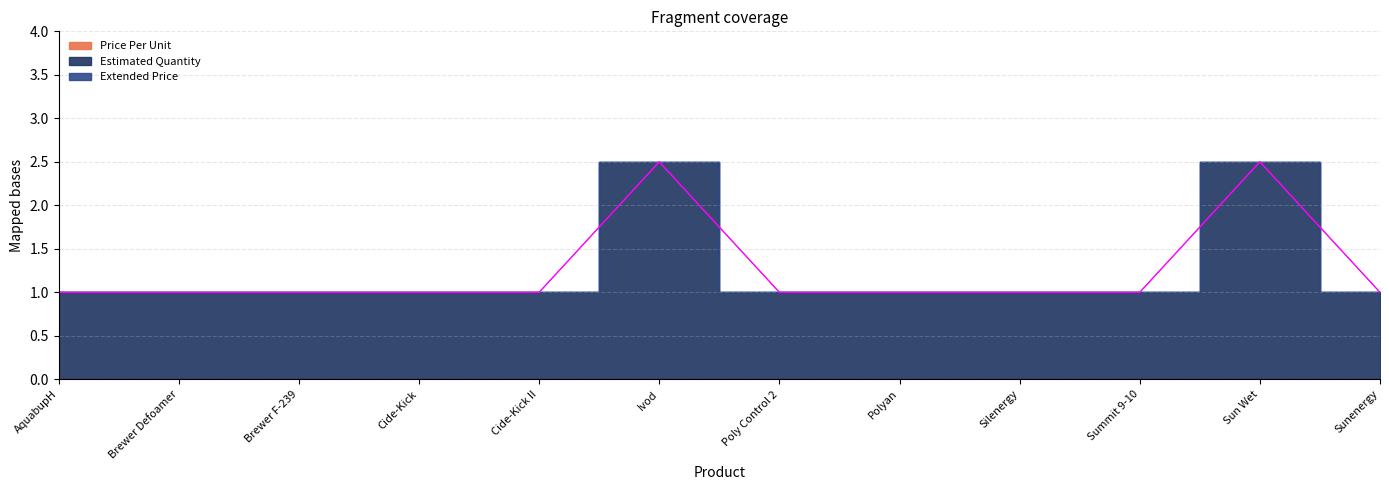

Reading left to right, transcribe all the data shown in this chart.

Price Per Unit: 0.0	0.0	0.0	0.0	0.0	0.0	0.0	0.0	0.0	0.0	0.0	0.0
Estimated Quantity: 1.0	1.0	1.0	1.0	1.0	2.5	1.0	1.0	1.0	1.0	2.5	1.0
Extended Price: 0.0	0.0	0.0	0.0	0.0	0.0	0.0	0.0	0.0	0.0	0.0	0.0